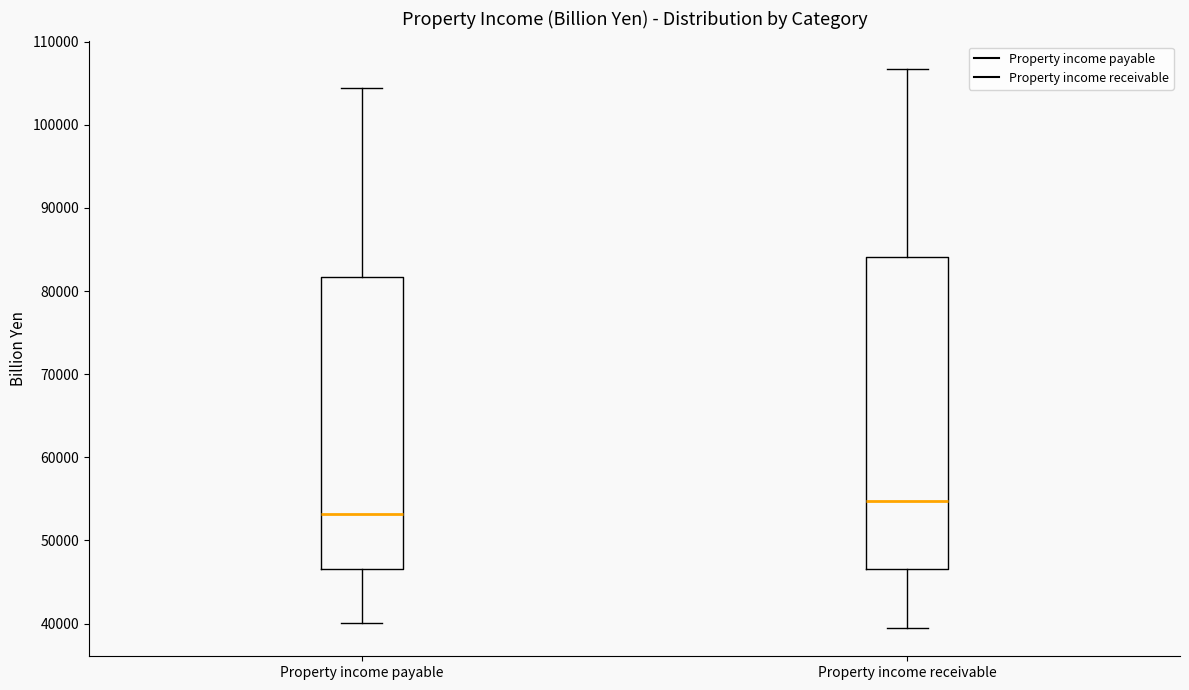

Comparing the boxes themselves (not the whiskers), which one is the tallest?

Property income receivable